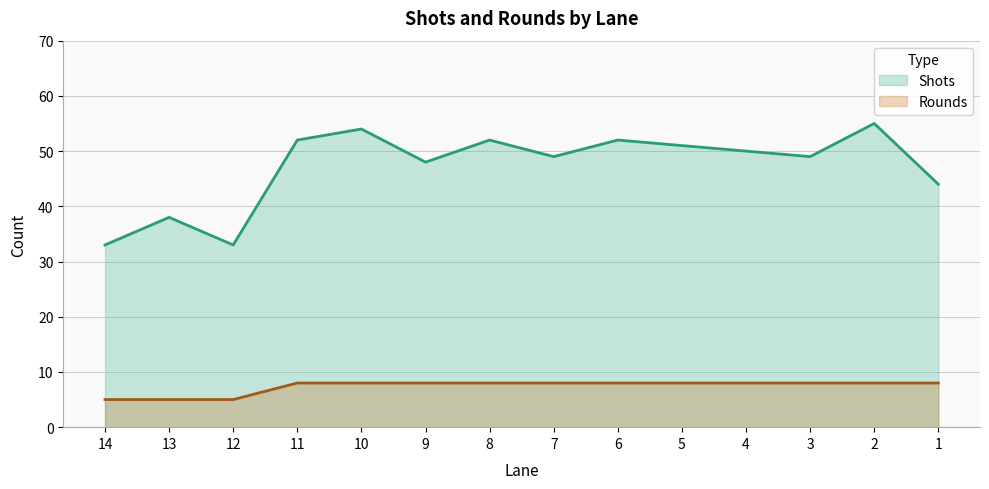

Which series has the largest range (max minus min)?

Shots